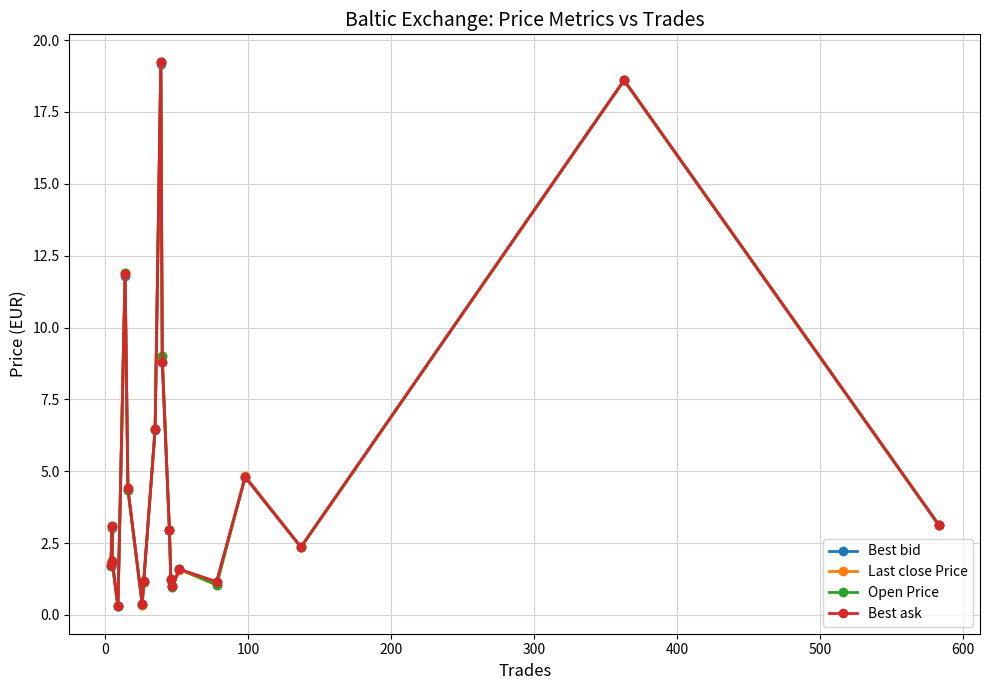

Reading left to right, what are all the values shown in this chart?

Best bid: 1.7	3.0	1.8	0.3	11.8	4.4	0.4	1.1	6.4	19.1	8.8	3.0	1.2	1.0	1.6	1.1	4.8	2.4	18.6	3.1
Last close Price: 1.7	3.0	1.9	0.3	11.9	4.3	0.3	1.1	6.5	19.2	9.0	3.0	1.2	1.0	1.6	1.0	4.8	2.4	18.6	3.1
Open Price: 1.7	3.1	1.8	0.3	11.9	4.3	0.4	1.1	6.5	19.2	9.0	3.0	1.2	1.0	1.6	1.1	4.8	2.4	18.6	3.1
Best ask: 1.7	3.1	1.9	0.3	11.8	4.4	0.4	1.2	6.5	19.2	8.8	3.0	1.2	1.0	1.6	1.2	4.8	2.4	18.6	3.1